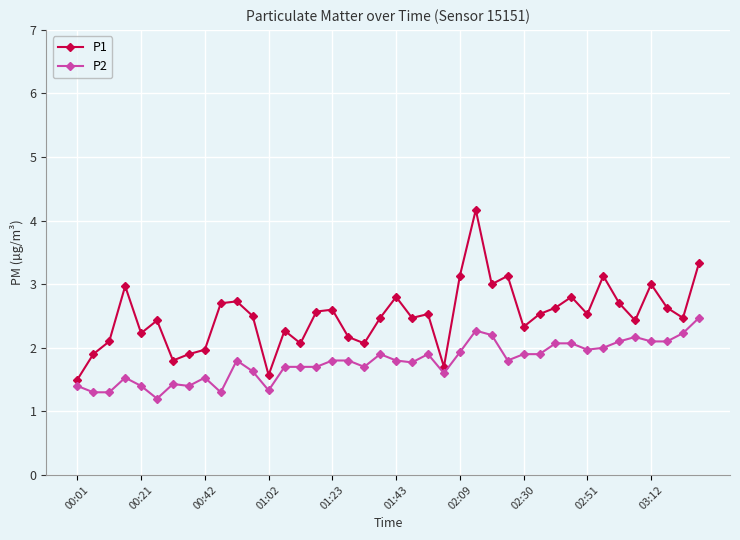

True or false: P2 and P1 intersect in this chart.

False